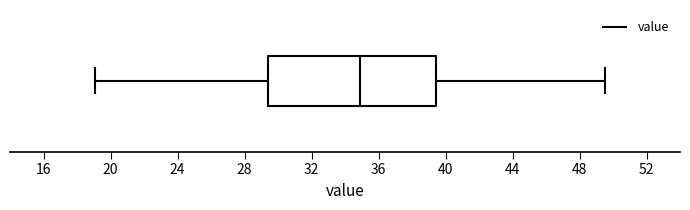

Read this box plot against the x-axis: the position of the median line, the range covered by the box, and the ends of both whiskers. The values are not printed on the chart, so give them approximately, as read against the axis.

median 35.0, box 29.5 to 39.5, whiskers 19.0 to 49.5